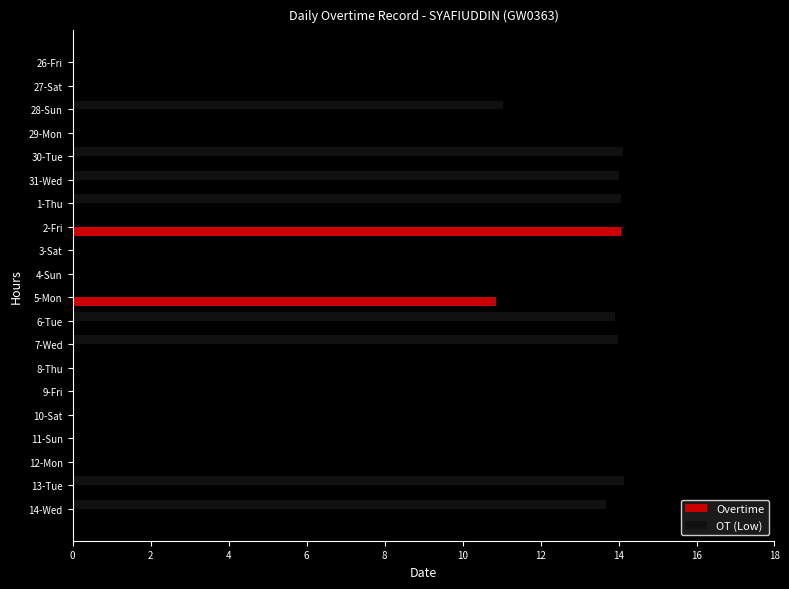

Where is Overtime nearest to the value 7?

5-Mon